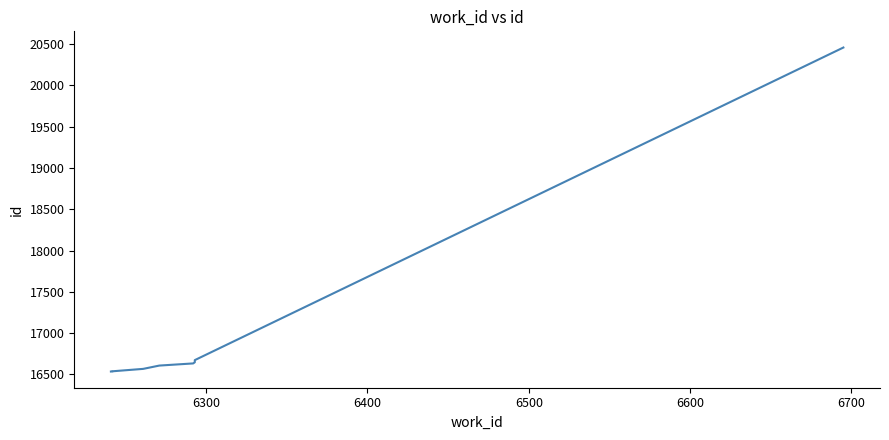

What is the average value?

16974